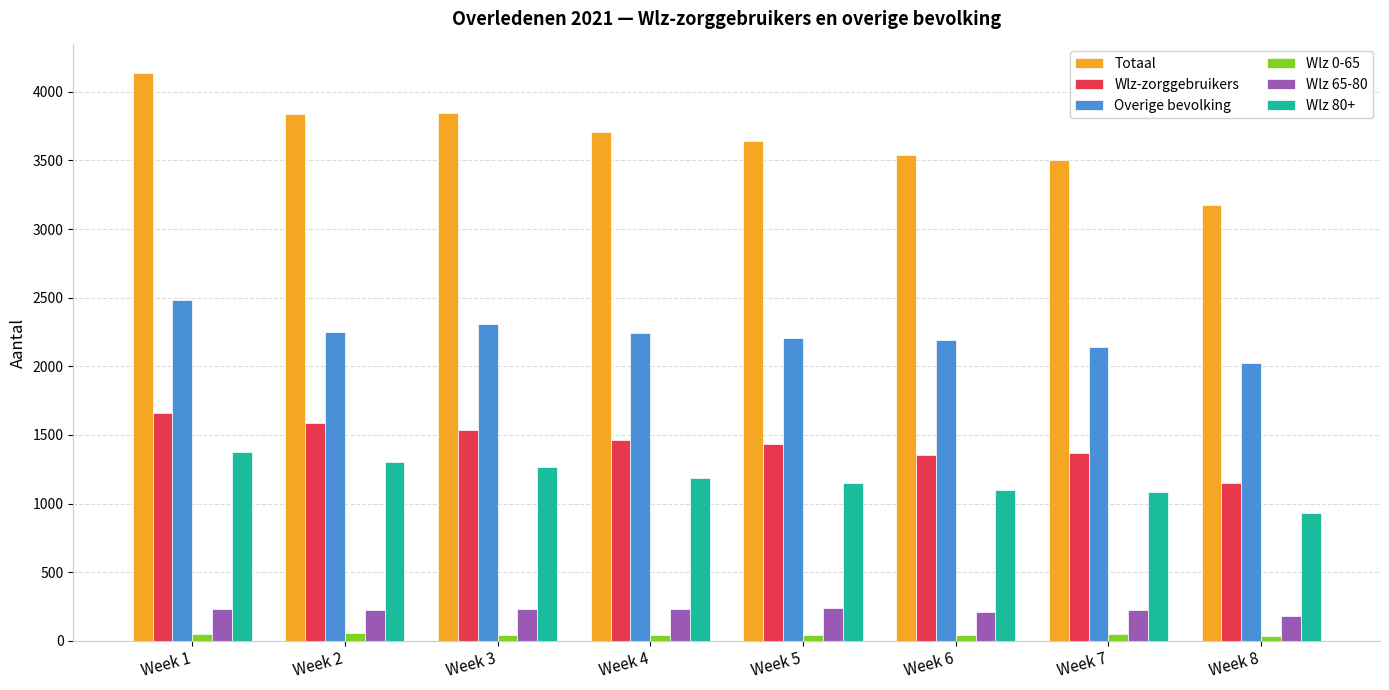

Which series changed the most between Week 1 and Week 5?

Totaal